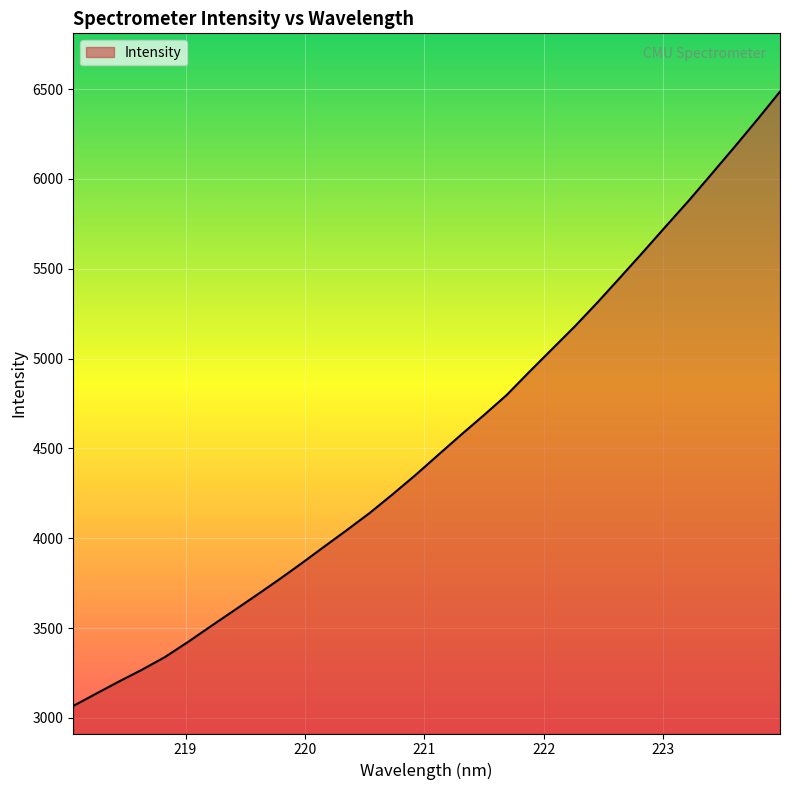

What is the smallest value displayed?

3066.7